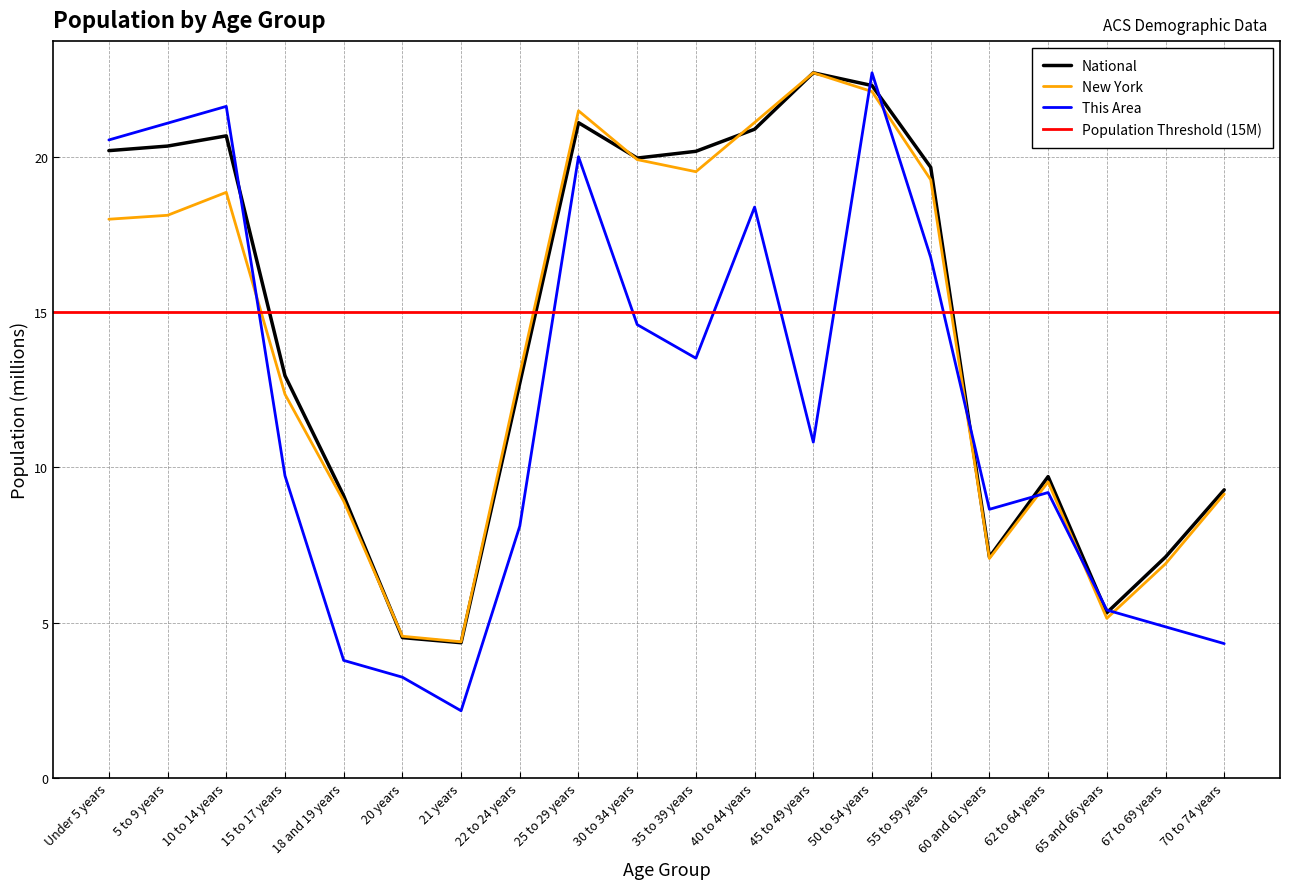

At which label does This Area first exceed 10?

Under 5 years